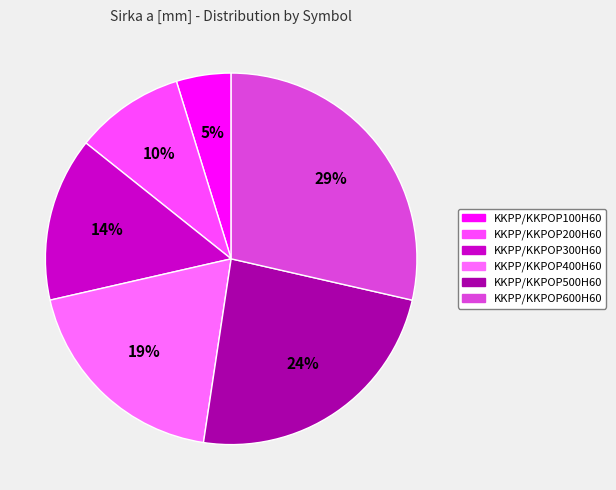

To the nearest percent, what portion does KKPP/KKPOP300H60 represent?

14%